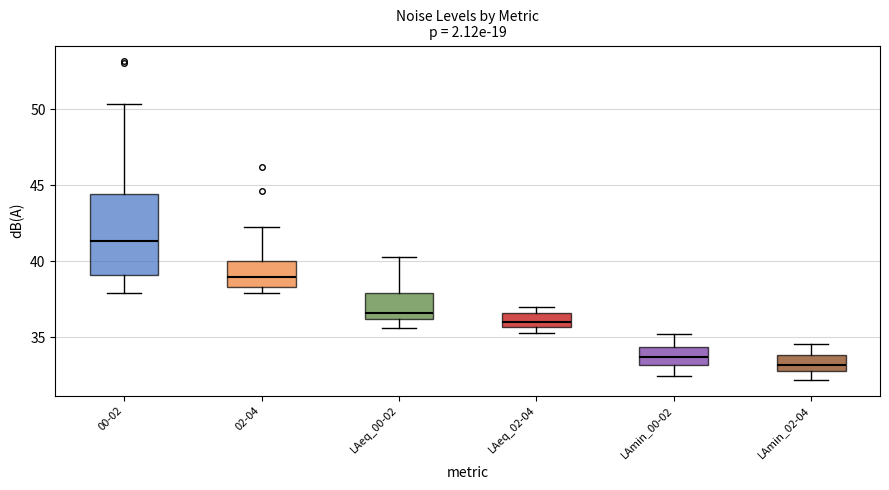

Which box has the highest median line?

00-02